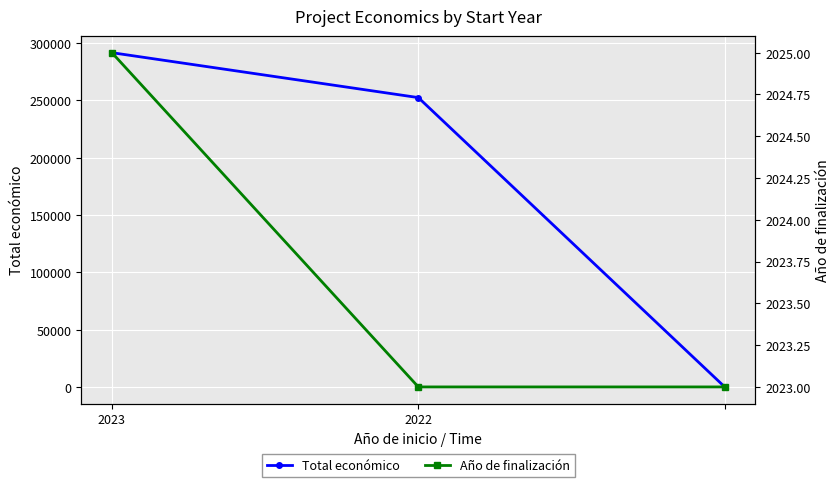

At which category is the sum across all series the highest?

2023